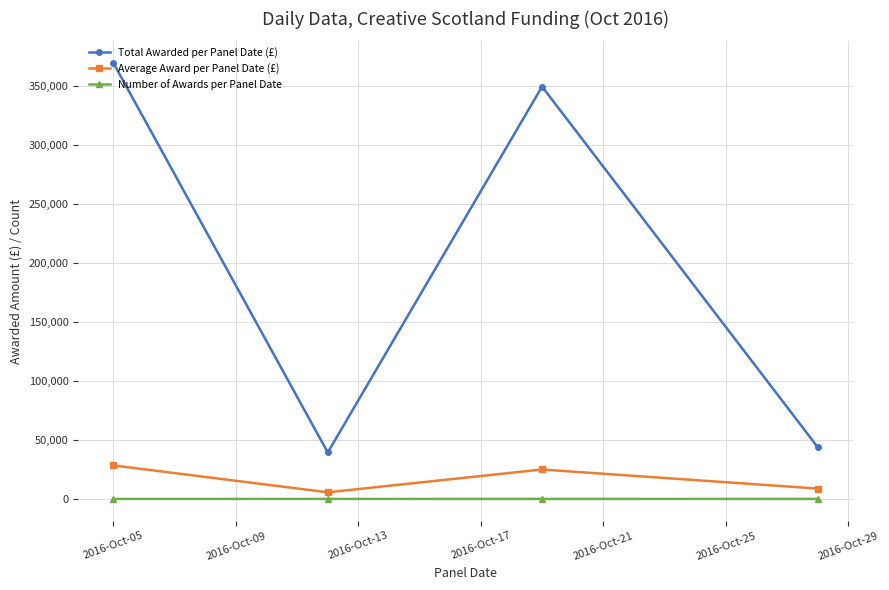

Count the Average Award per Panel Date (£) values in the range 8803 to 28408.

3